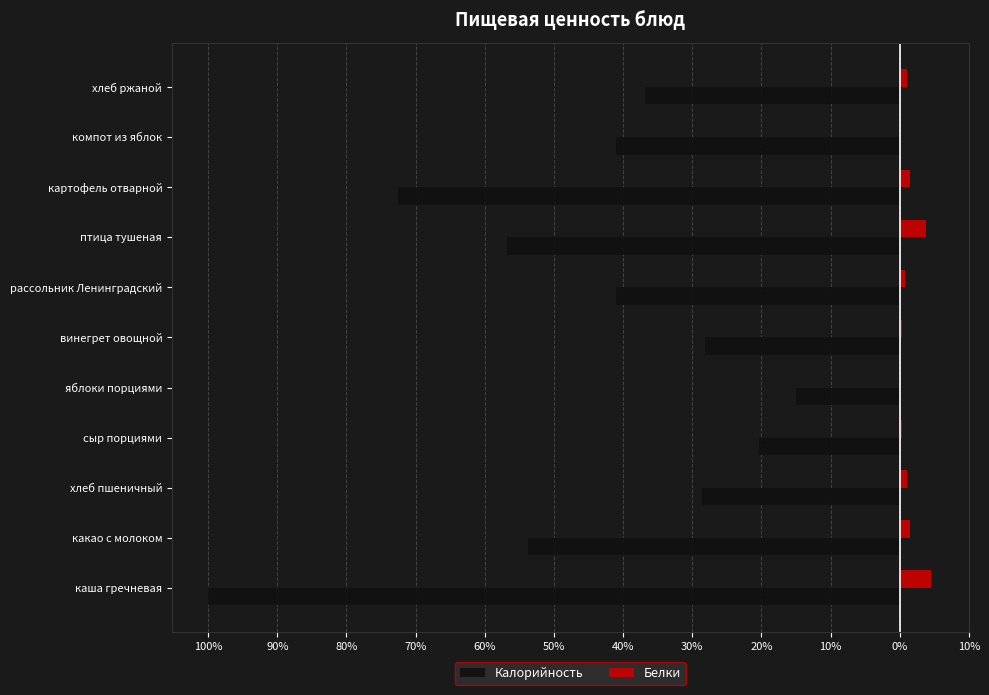

What are all the series names shown in the legend?

Калорийность, Белки